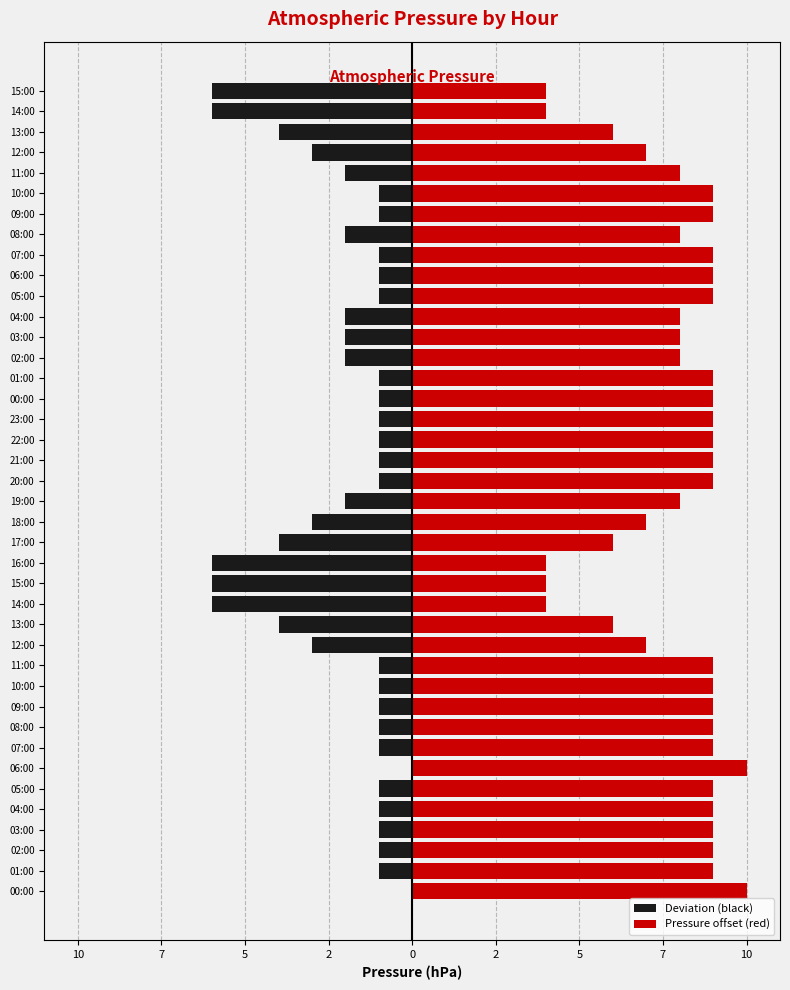

What are all the series names shown in the legend?

Deviation (black), Pressure offset (red)